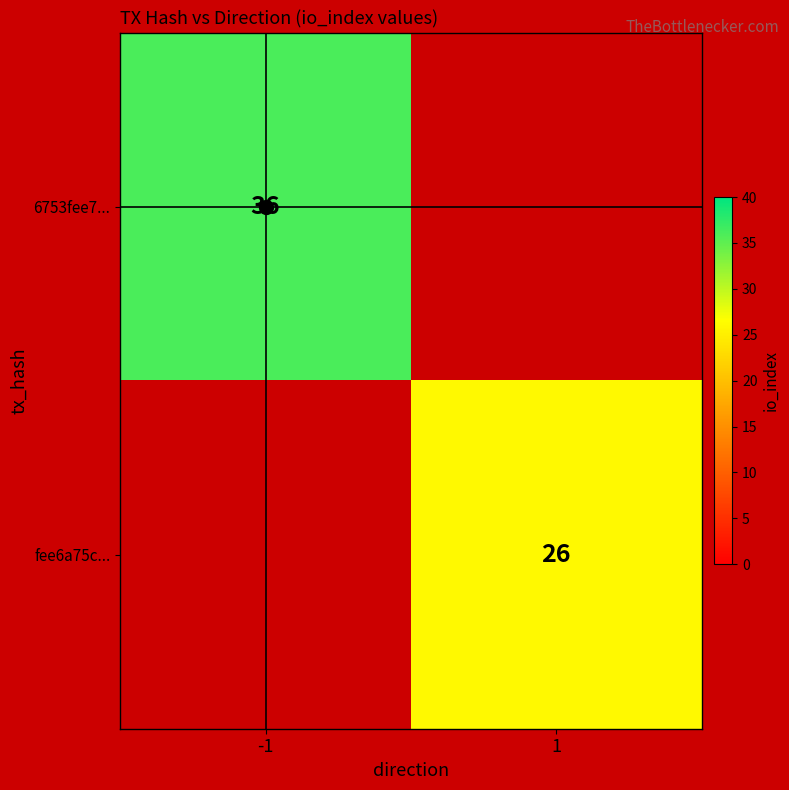

Read the 6753fee7... value at -1.

36.0